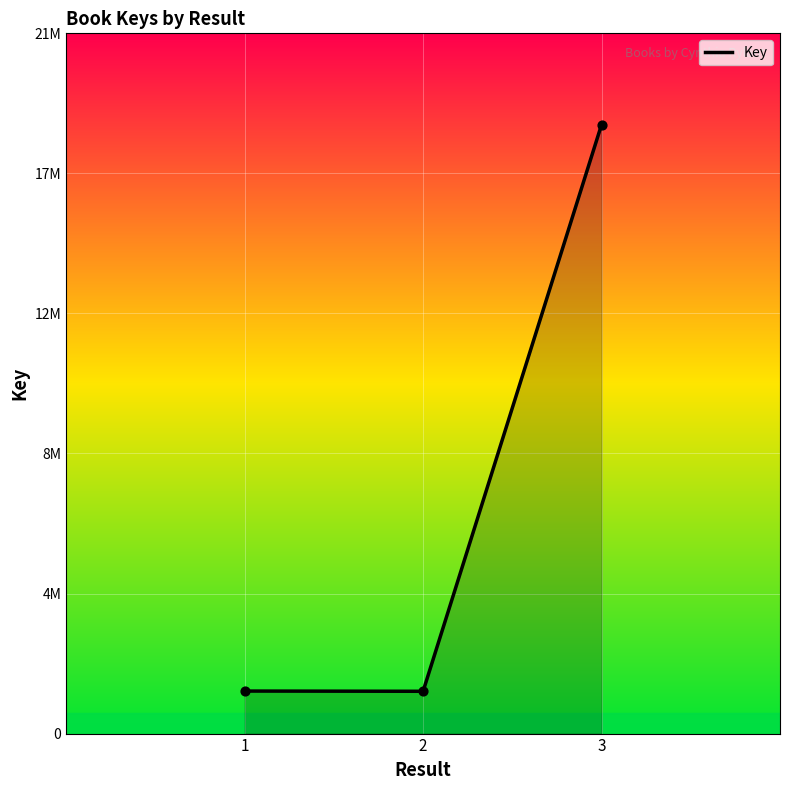

Which has a higher value, 3 or 1?

3